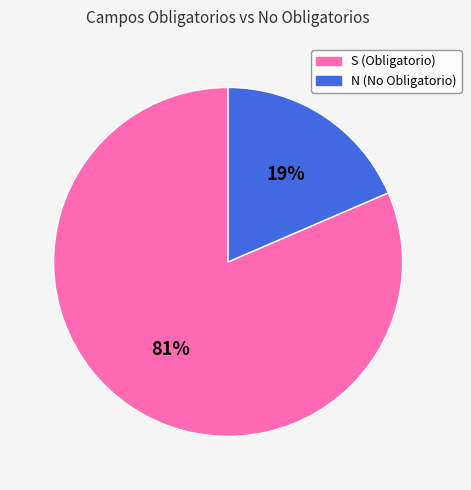

How many slices are in this pie chart?

2